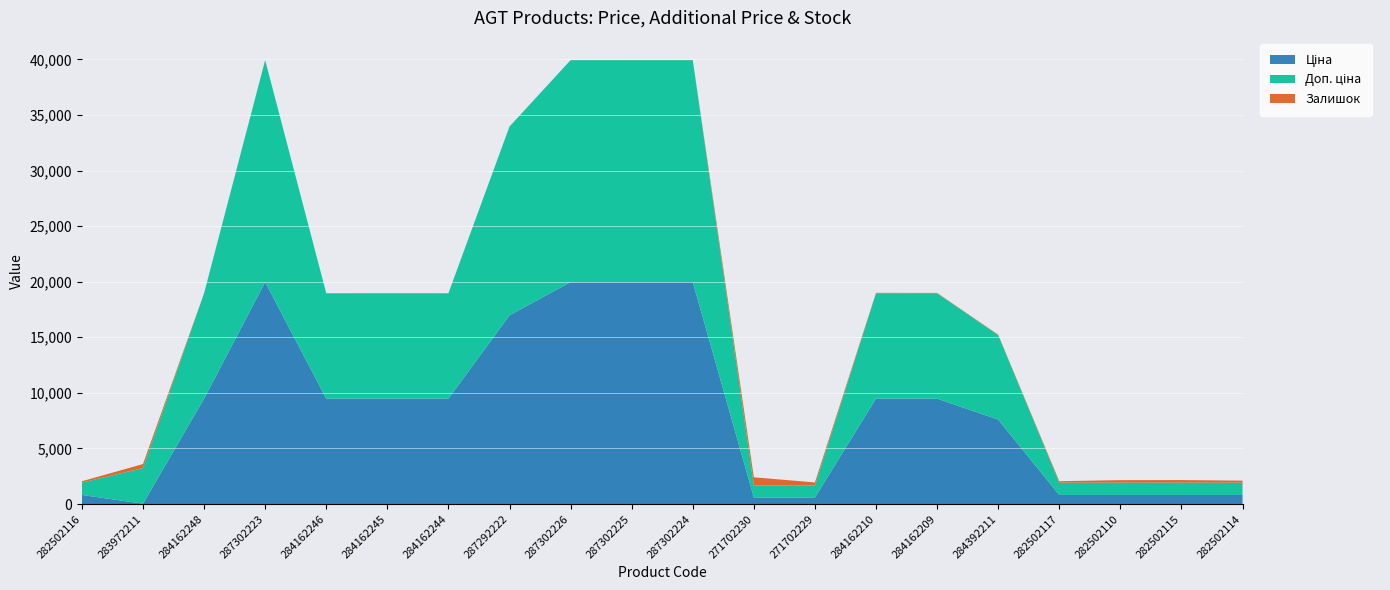

Reading left to right, transcribe all the data shown in this chart.

Ціна: 818.5	32.0	9480.1	19964.2	9480.1	9480.1	9480.1	16976.3	19964.2	19964.2	19964.2	589.9	589.9	9480.1	9480.1	7596.5	818.5	818.5	818.5	818.5
Доп. ціна: 1109.2	3205.0	9480.1	19964.2	9480.1	9480.1	9480.1	16976.3	19964.2	19964.2	19964.2	1081.7	1081.7	9480.1	9480.1	7596.5	1109.2	1109.2	1109.2	1109.2
Залишок: 125.0	360.0	0.0	5.0	0.0	8.0	2.0	4.0	1.0	5.0	3.0	735.0	272.0	37.0	33.0	43.0	129.0	223.0	229.0	178.0